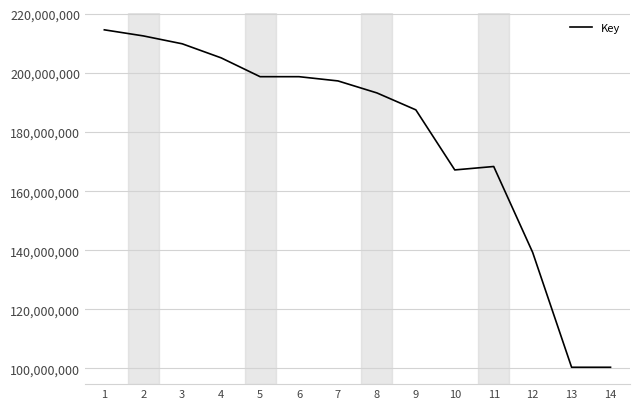

The value at 12 is 76041571. True or false?

False